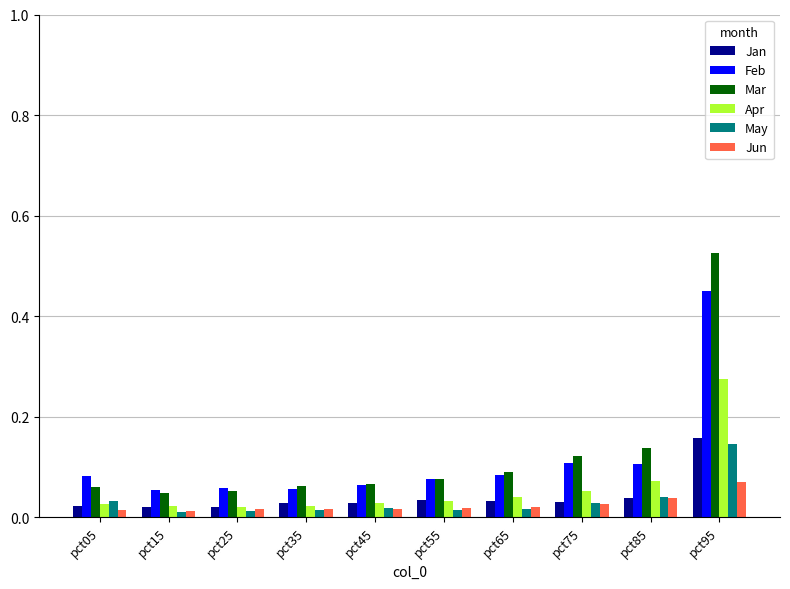

How many distinct data groups are displayed?

6